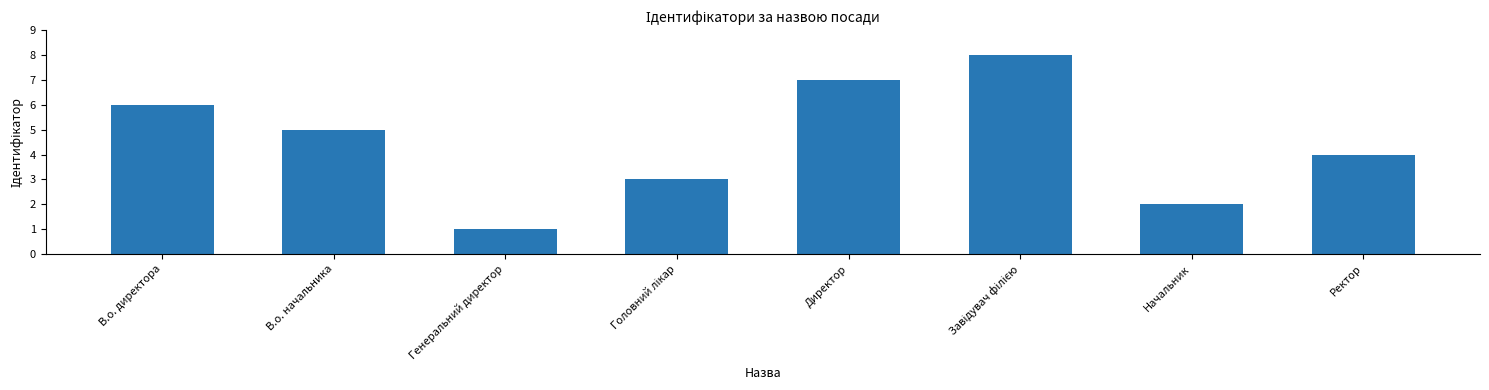

Reading left to right, list all the values displayed in this chart.

6	5	1	3	7	8	2	4